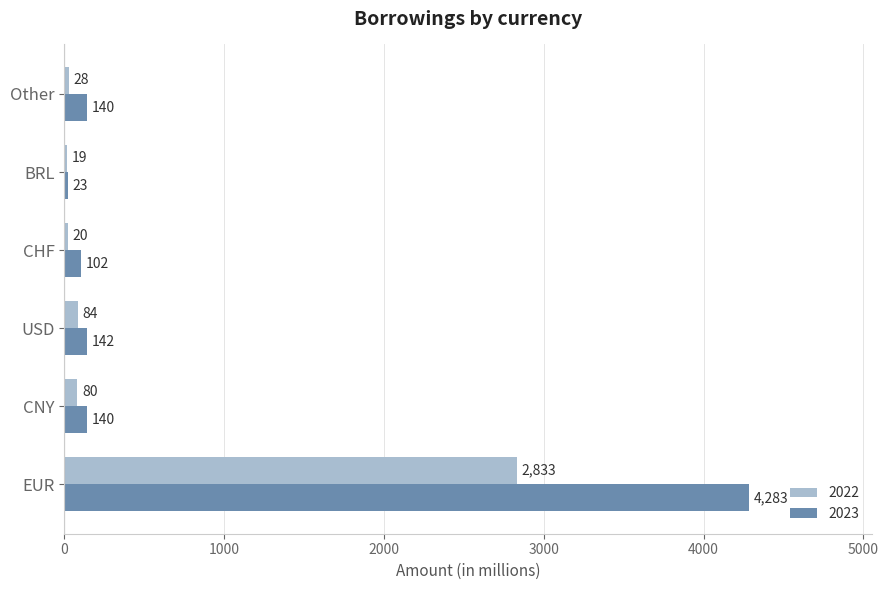

The 2023 series shows 140 at CNY. True or false?

True